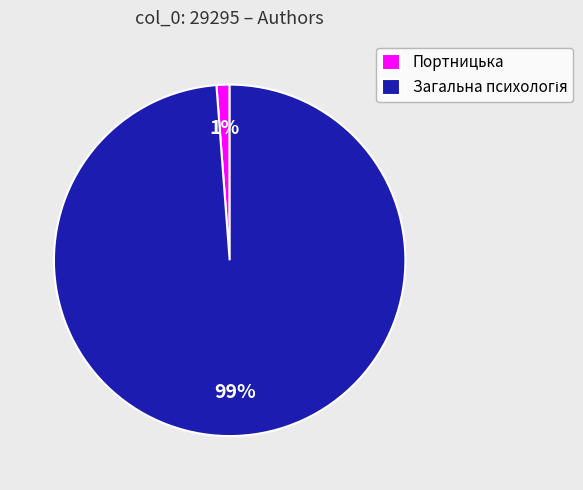

To the nearest percent, what percentage of the pie is Портницька?

1%